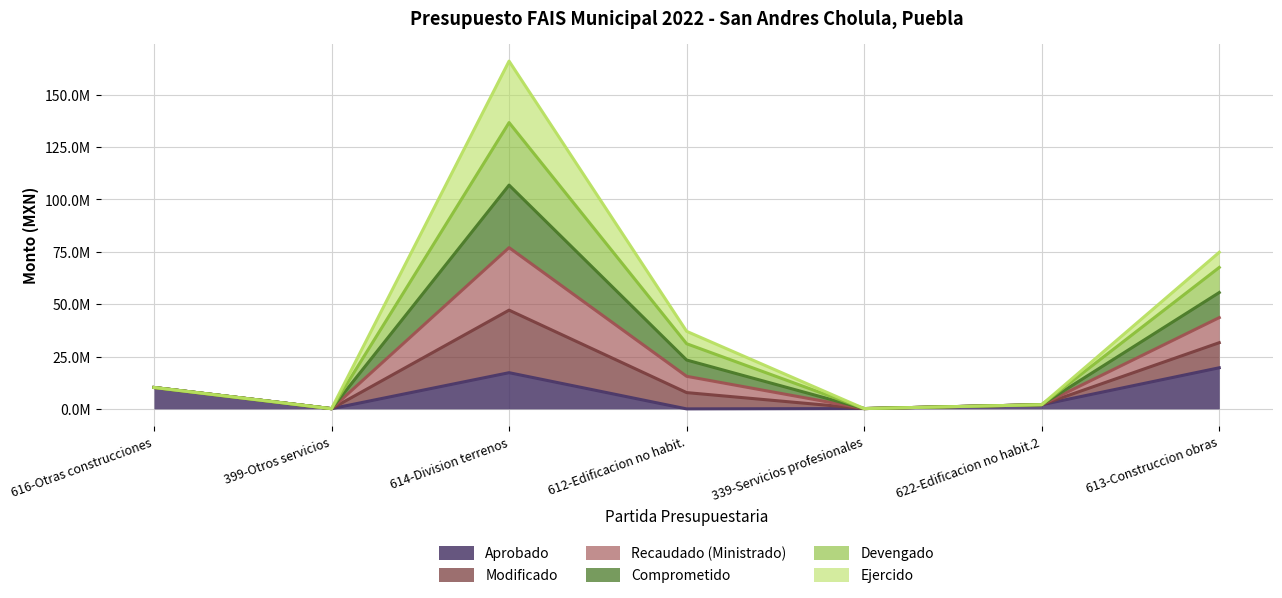

What is the sum of the Comprometido values at 339-Servicios profesionales and 614-Division terrenos?

106964680.3